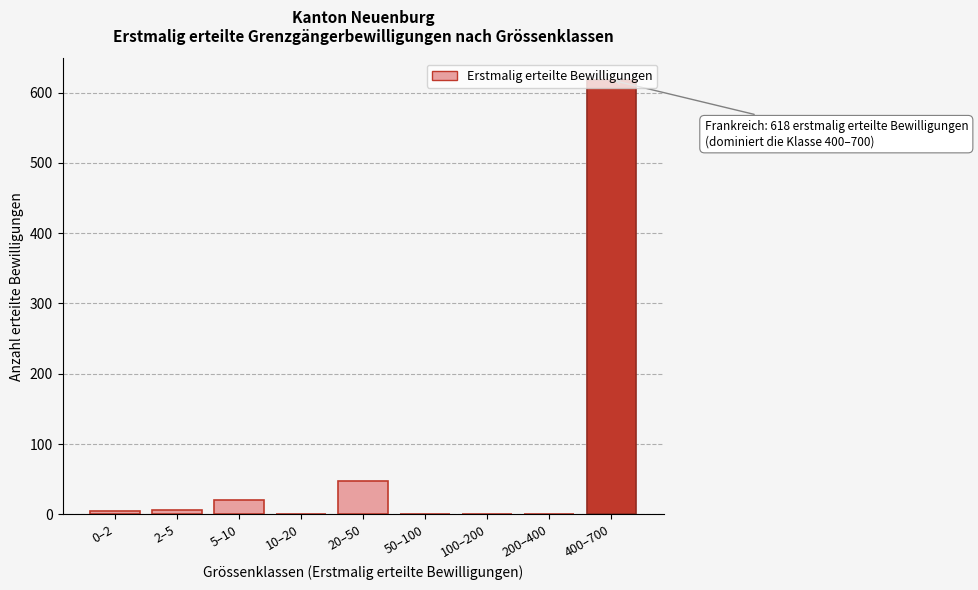

What is the sum of all values?

697